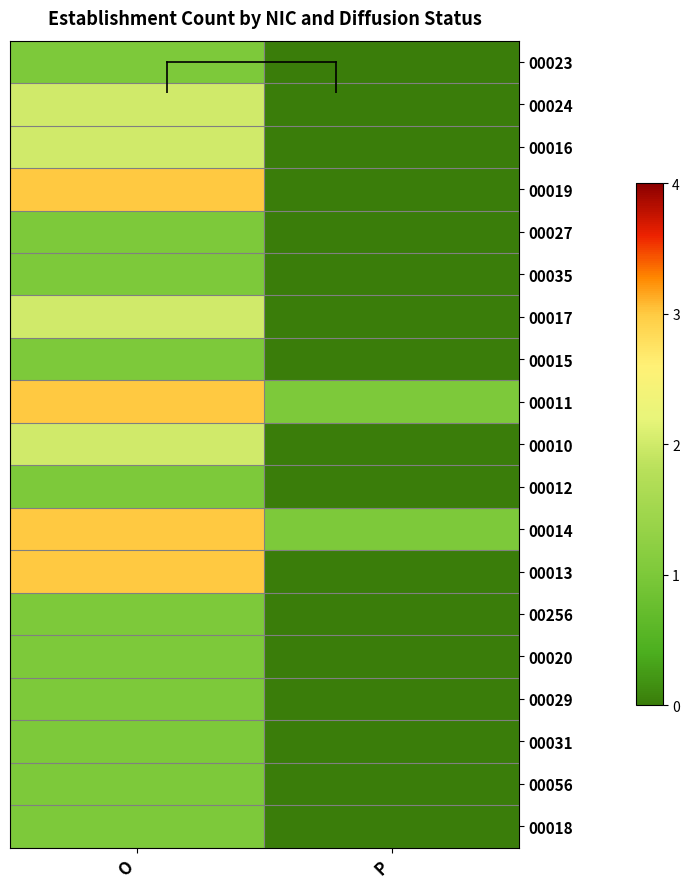

Reading left to right, extract all data points from this chart.

00023: O=1	P=0
00024: O=2	P=0
00016: O=2	P=0
00019: O=3	P=0
00027: O=1	P=0
00035: O=1	P=0
00017: O=2	P=0
00015: O=1	P=0
00011: O=3	P=1
00010: O=2	P=0
00012: O=1	P=0
00014: O=3	P=1
00013: O=3	P=0
00256: O=1	P=0
00020: O=1	P=0
00029: O=1	P=0
00031: O=1	P=0
00056: O=1	P=0
00018: O=1	P=0